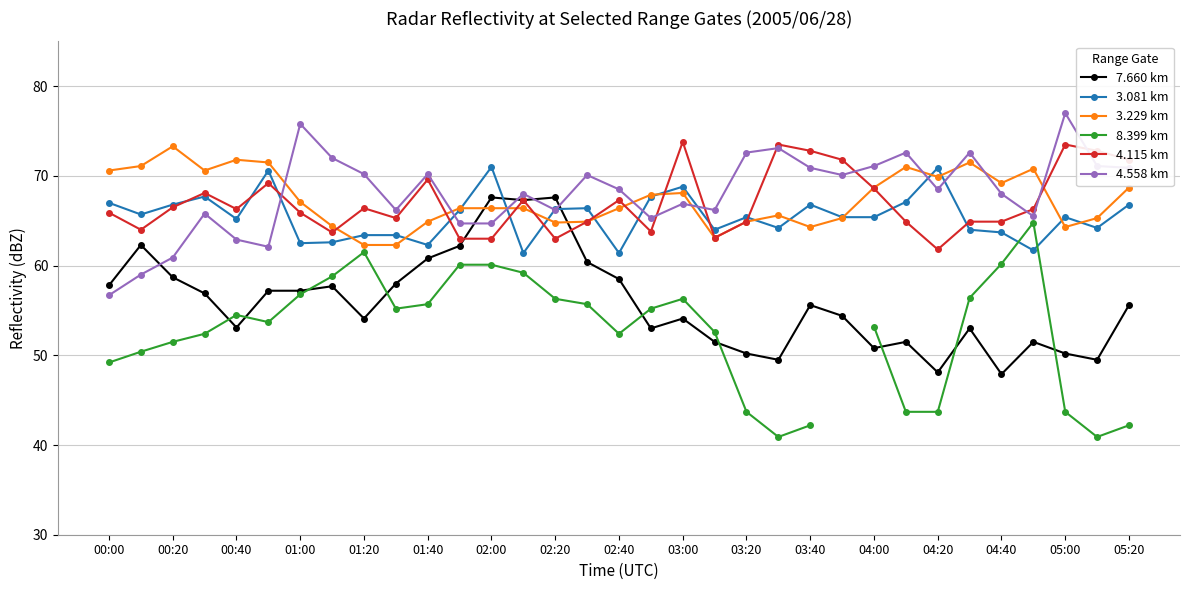

The value of 3.081 km at 03:00 is 68.8. True or false?

True